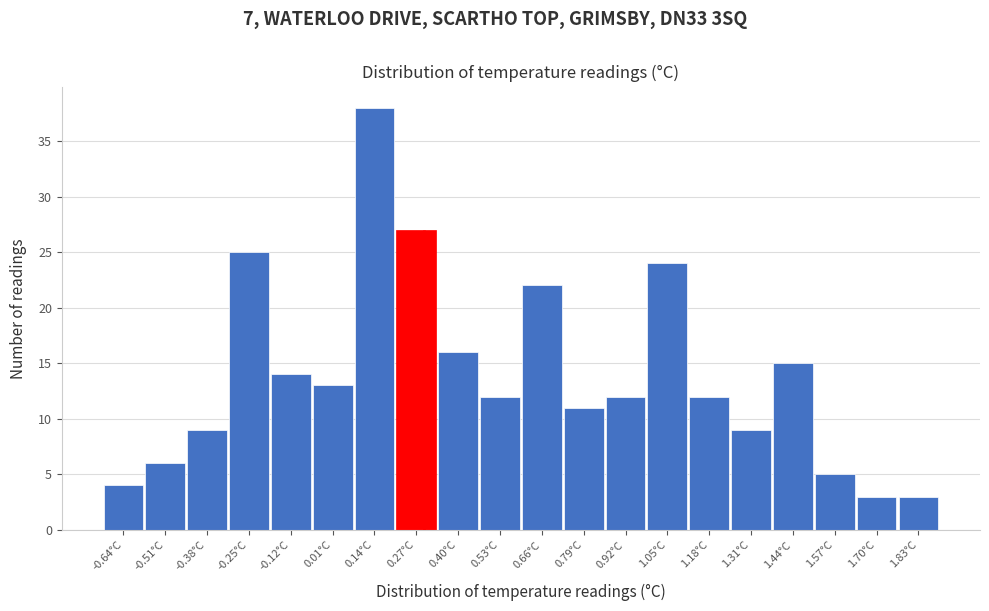

Reading left to right, transcribe this chart: for each bar, give the range it covers on the x-axis and its height. Neither the bar edges nor the heights are printed on the chart, so give them approximately, as read against the axes.

-0.70 to -0.57: 4
-0.57 to -0.44: 6
-0.44 to -0.31: 9
-0.31 to -0.18: 25
-0.18 to -0.05: 14
-0.05 to 0.08: 13
0.08 to 0.21: 38
0.21 to 0.34: 27
0.34 to 0.47: 16
0.47 to 0.60: 12
0.60 to 0.73: 22
0.73 to 0.86: 11
0.86 to 0.99: 12
0.99 to 1.12: 24
1.12 to 1.25: 12
1.25 to 1.38: 9
1.38 to 1.51: 15
1.51 to 1.64: 5
1.64 to 1.77: 3
1.77 to 1.90: 3